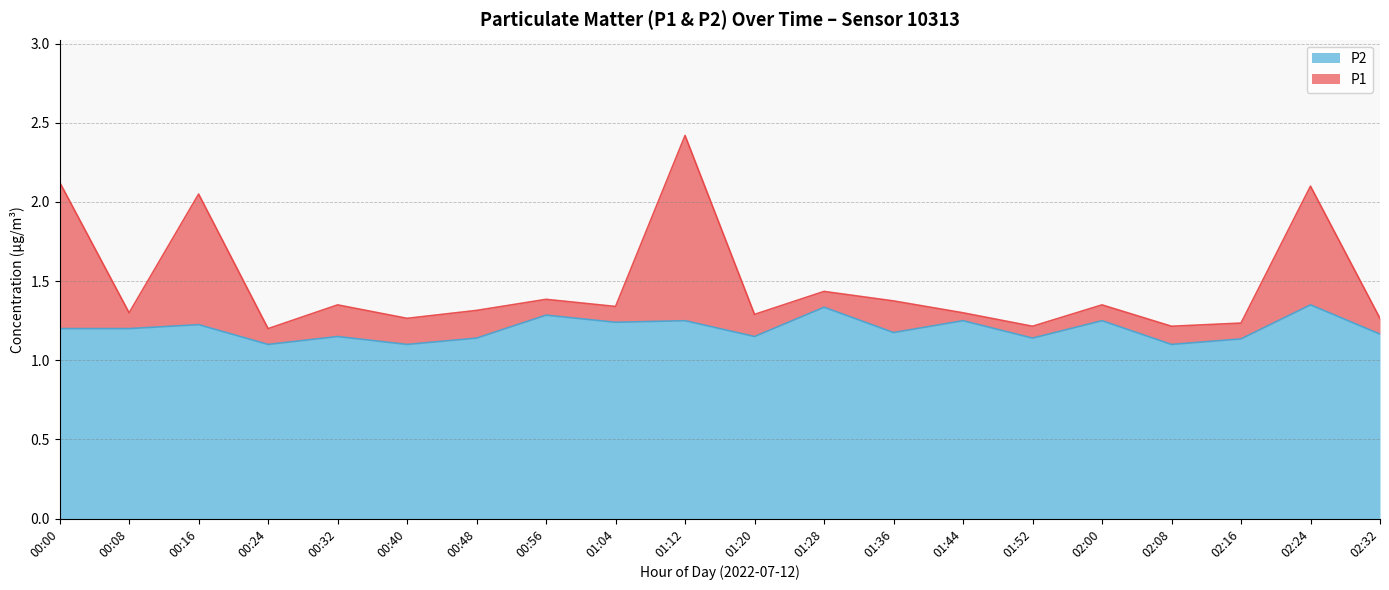

At which category is the sum across all series the highest?

01:12